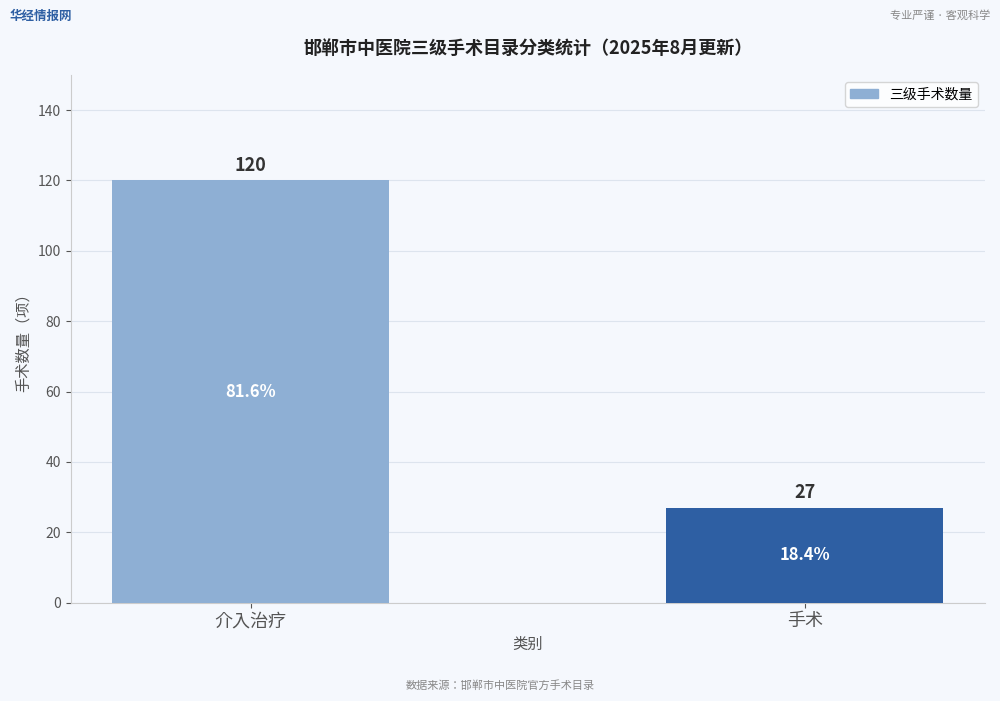

What is the difference between the maximum and minimum values?

93